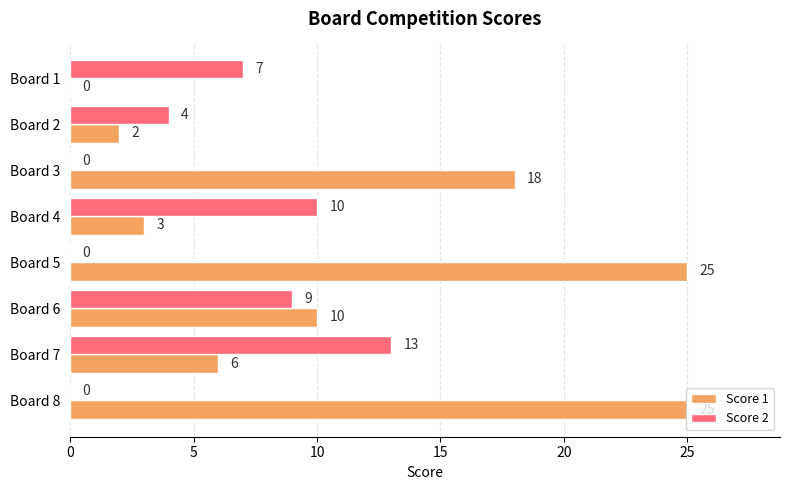

The value of Score 2 at Board 5 is 8. True or false?

False